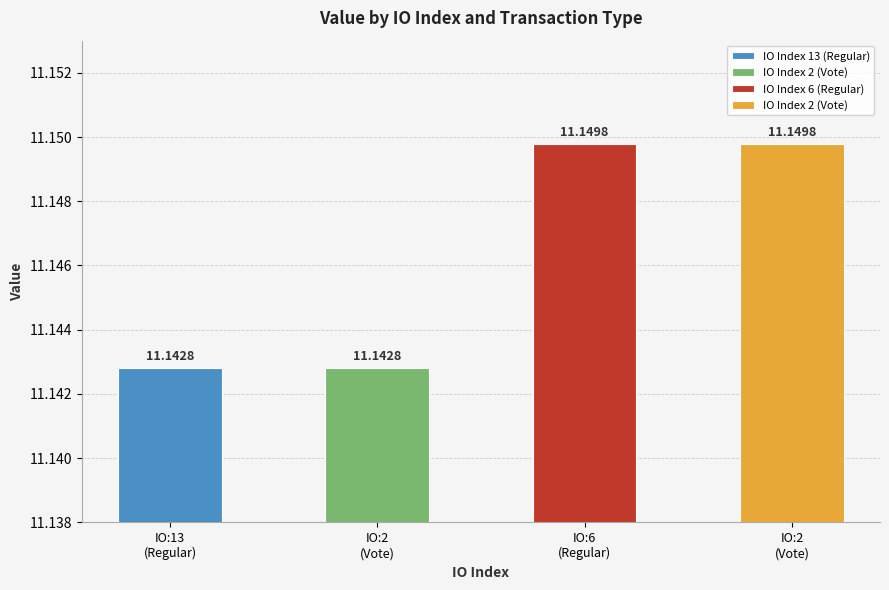

What is the value of the 2nd bar from the left?

11.1